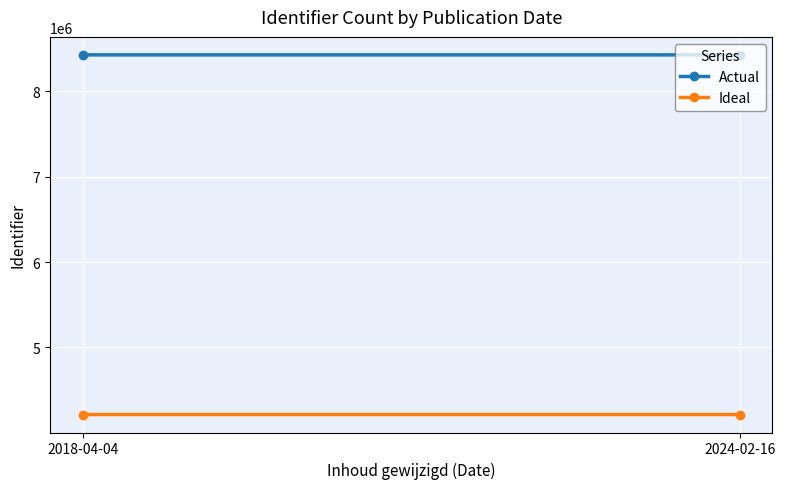

List the series in order of their peak value, lowest first.

Ideal, Actual